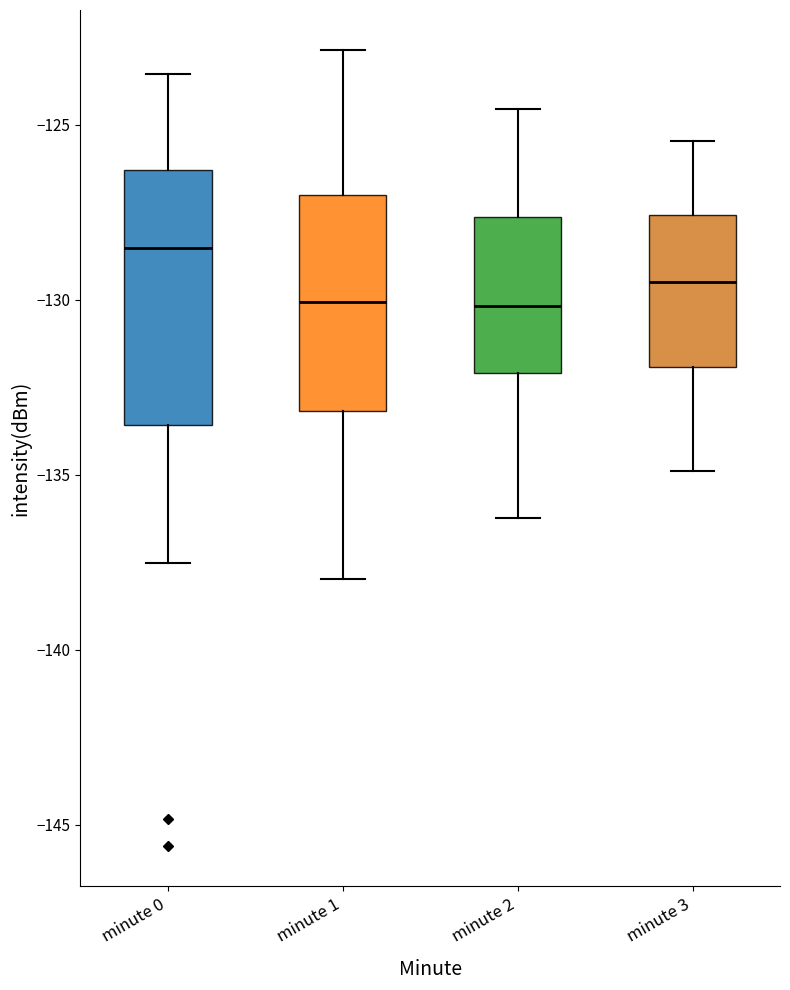

Reading left to right, transcribe this box plot: for each box, give where its median line is, the range the box spans, and where its two whiskers end, as read against the y-axis. The values are not printed on the chart, so give them approximately, as read against the axis.

minute 0: median -128.5, box -133.5 to -126.5, whiskers -137.5 to -123.5
minute 1: median -130.0, box -133.0 to -127.0, whiskers -138.0 to -123.0
minute 2: median -130.0, box -132.0 to -127.5, whiskers -136.0 to -124.5
minute 3: median -129.5, box -132.0 to -127.5, whiskers -135.0 to -125.5